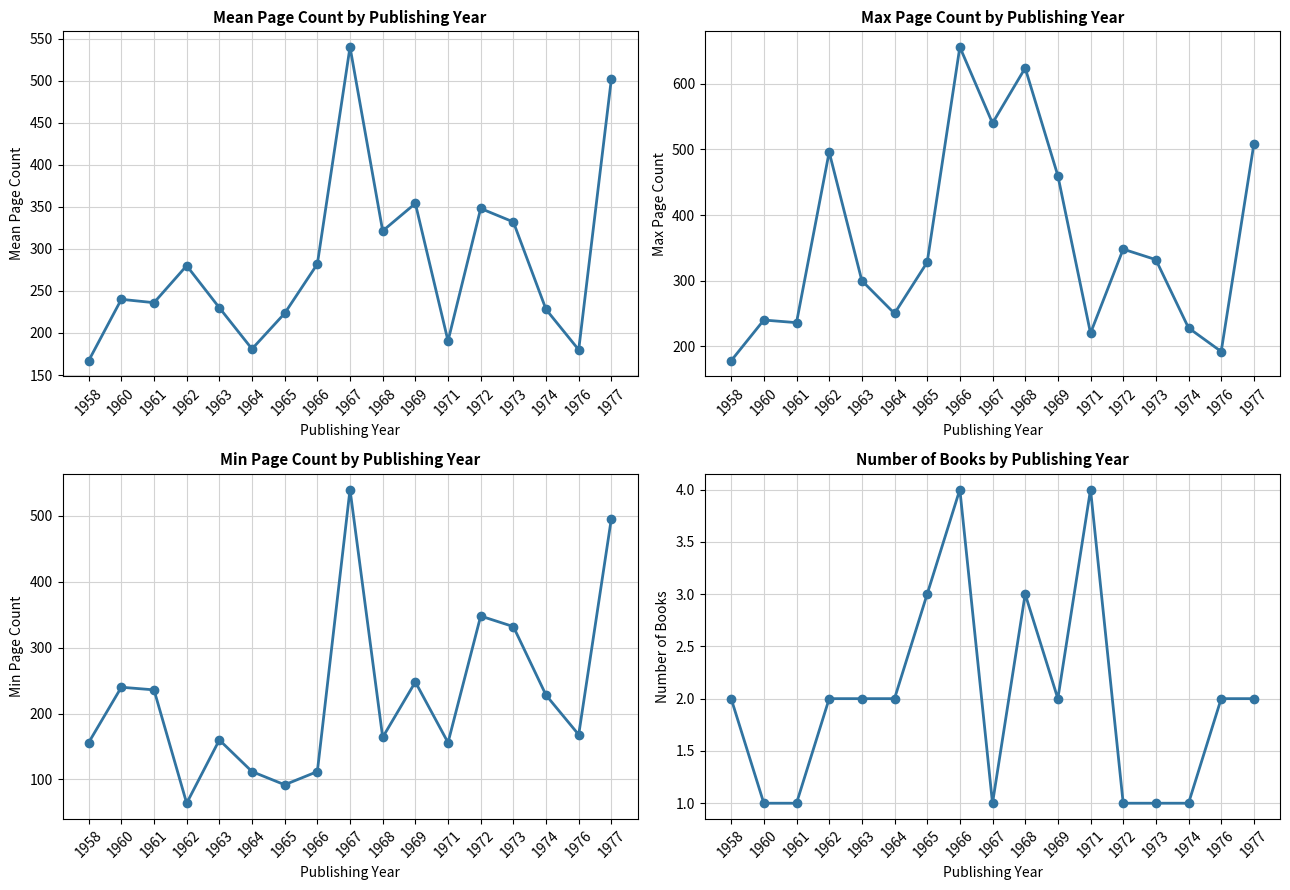

Reading left to right, what are all the values shown in this chart?

Mean Page Count: 1958=167.0	1960=240.0	1961=236.0	1962=280.0	1963=230.0	1964=181.0	1965=223.3	1966=282.0	1967=540.0	1968=321.3	1969=354.0	1971=190.5	1972=348.0	1973=332.0	1974=228.0	1976=180.0	1977=502.0
Max Page Count: 1958=178.0	1960=240.0	1961=236.0	1962=496.0	1963=300.0	1964=250.0	1965=328.0	1966=656.0	1967=540.0	1968=624.0	1969=460.0	1971=220.0	1972=348.0	1973=332.0	1974=228.0	1976=192.0	1977=508.0
Min Page Count: 1958=156.0	1960=240.0	1961=236.0	1962=64.0	1963=160.0	1964=112.0	1965=92.0	1966=112.0	1967=540.0	1968=164.0	1969=248.0	1971=156.0	1972=348.0	1973=332.0	1974=228.0	1976=168.0	1977=496.0
Number of Books: 1958=2.0	1960=1.0	1961=1.0	1962=2.0	1963=2.0	1964=2.0	1965=3.0	1966=4.0	1967=1.0	1968=3.0	1969=2.0	1971=4.0	1972=1.0	1973=1.0	1974=1.0	1976=2.0	1977=2.0